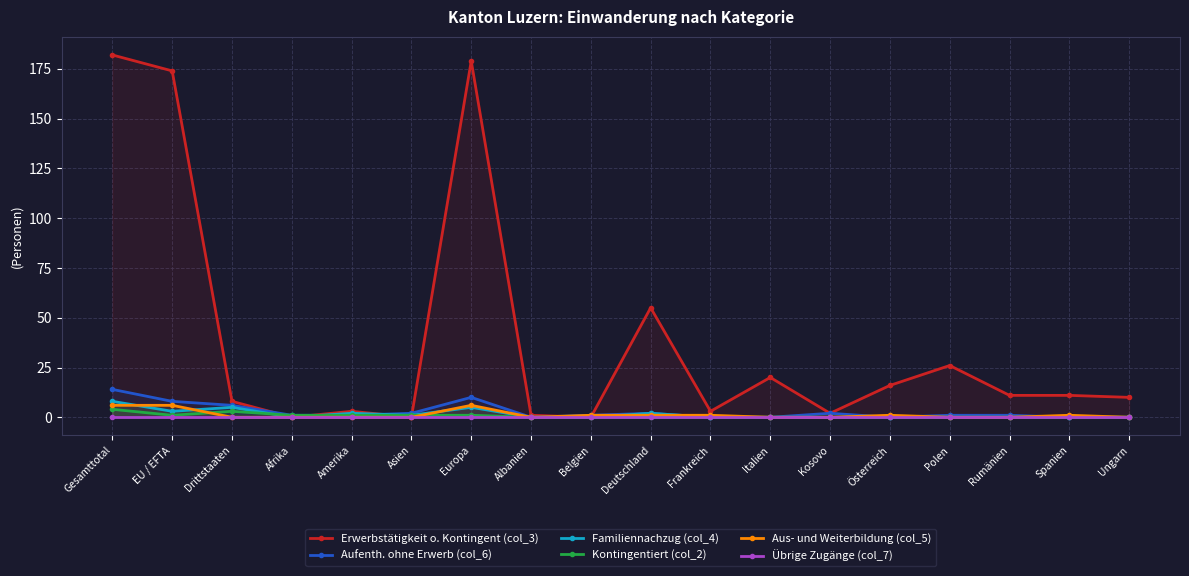

What is the sum of all Aus- und Weiterbildung (col_5) values?

23